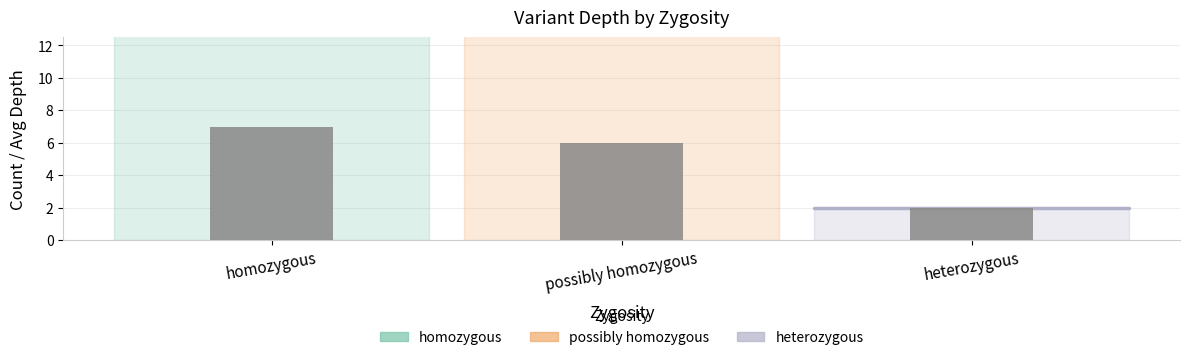

Between homozygous and possibly homozygous, which series saw the biggest shift?

homozygous